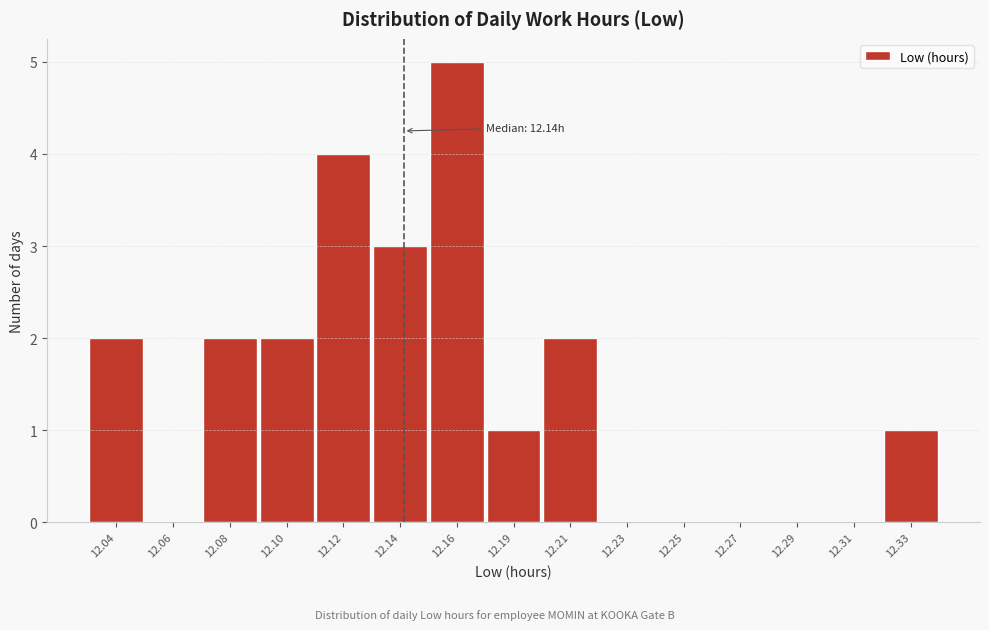

Reading right to left, list all the values displayed in this chart.

12.33=1	12.31=0	12.29=0	12.27=0	12.25=0	12.23=0	12.21=2	12.19=1	12.16=5	12.14=3	12.12=4	12.10=2	12.08=2	12.06=0	12.04=2